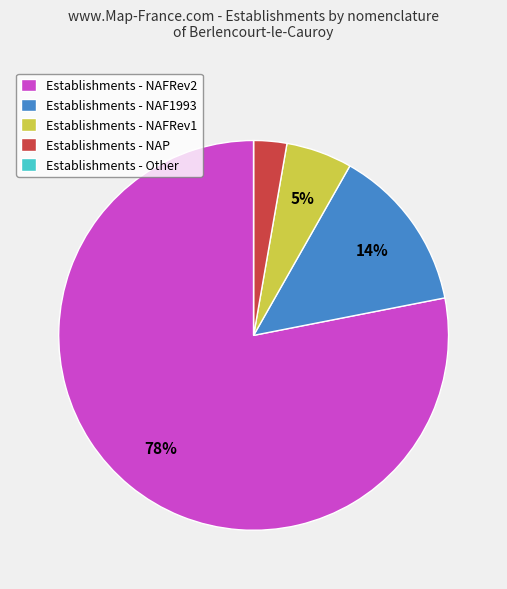

Which has a higher value, Establishments - NAP or Establishments - NAF1993?

Establishments - NAF1993